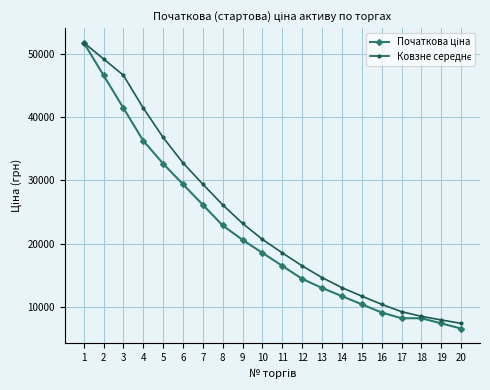

What is the smallest value displayed?

6535.7